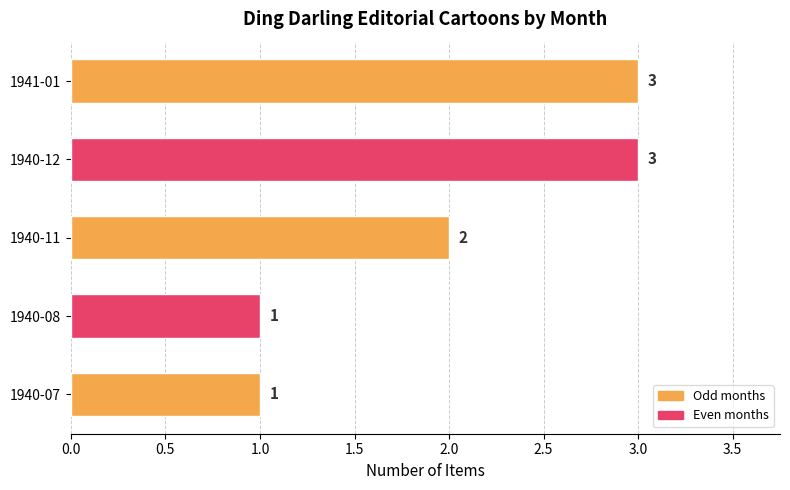

What is the average value?

2